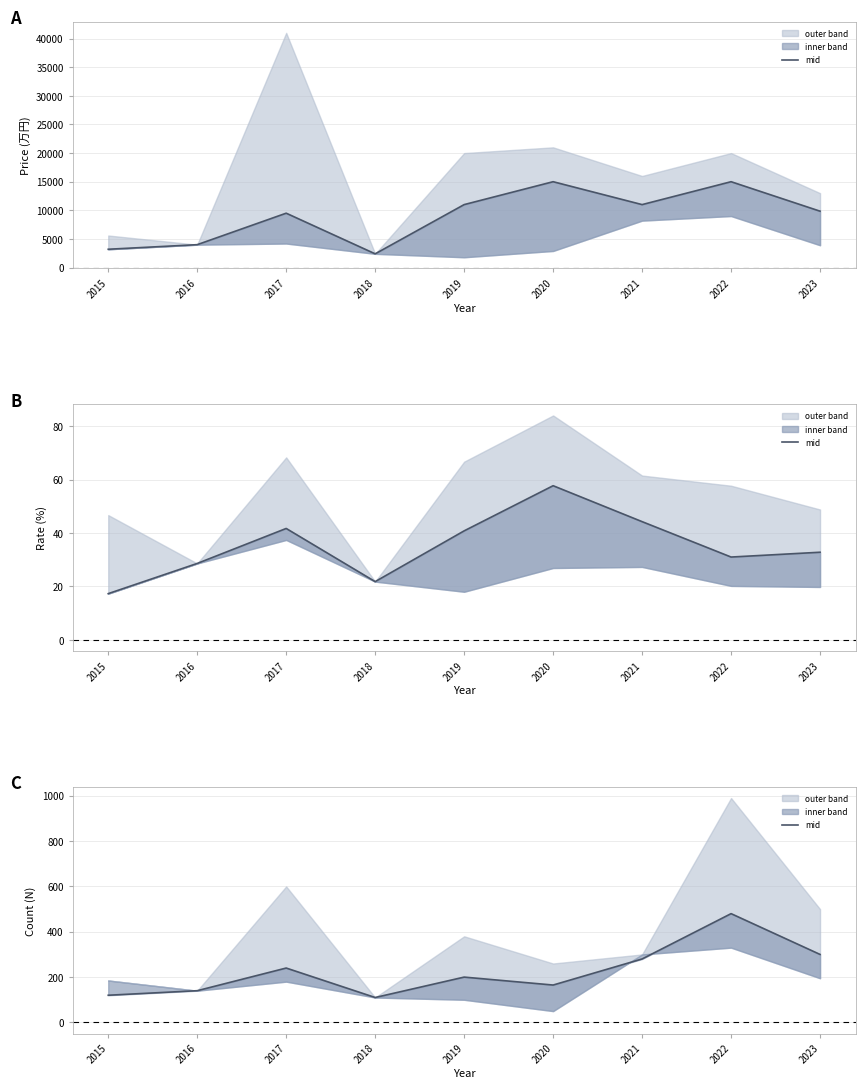

What is the value of the 7th point from the left?

280